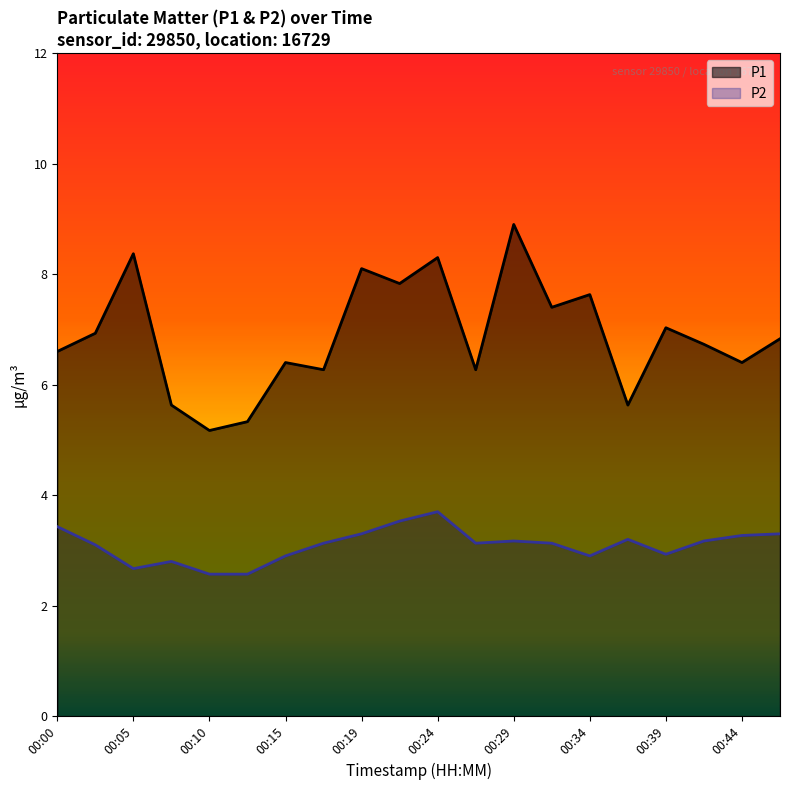

Where is the first local maximum for P2?

00:07